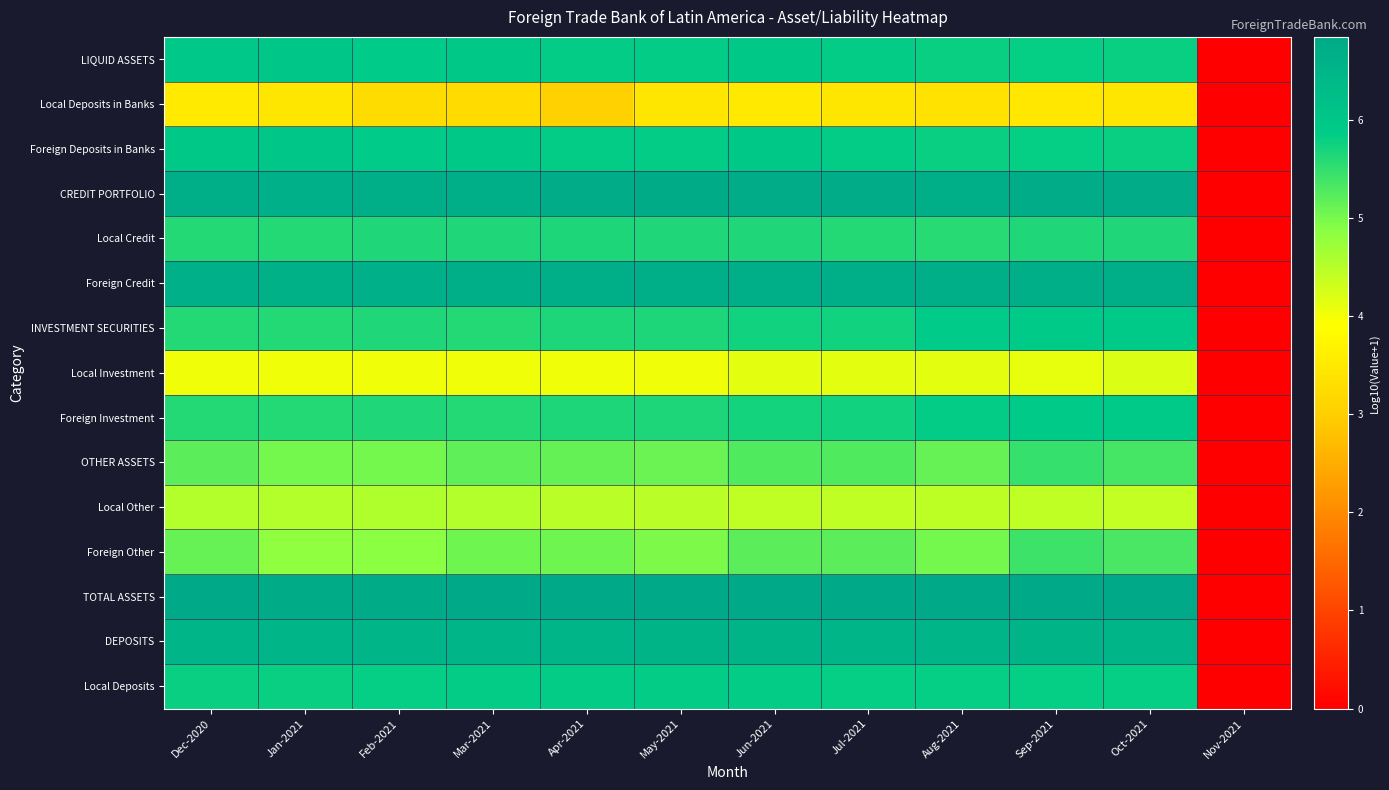

Which category has the highest value across all series?

Sep-2021